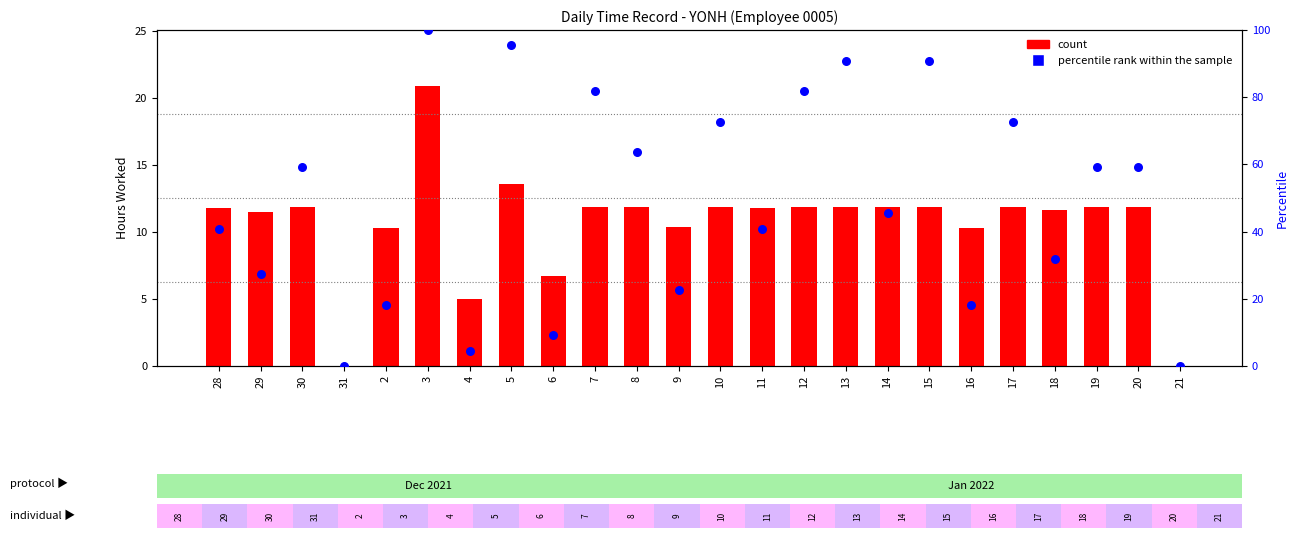

Which series reaches the minimum Y coordinate?

count